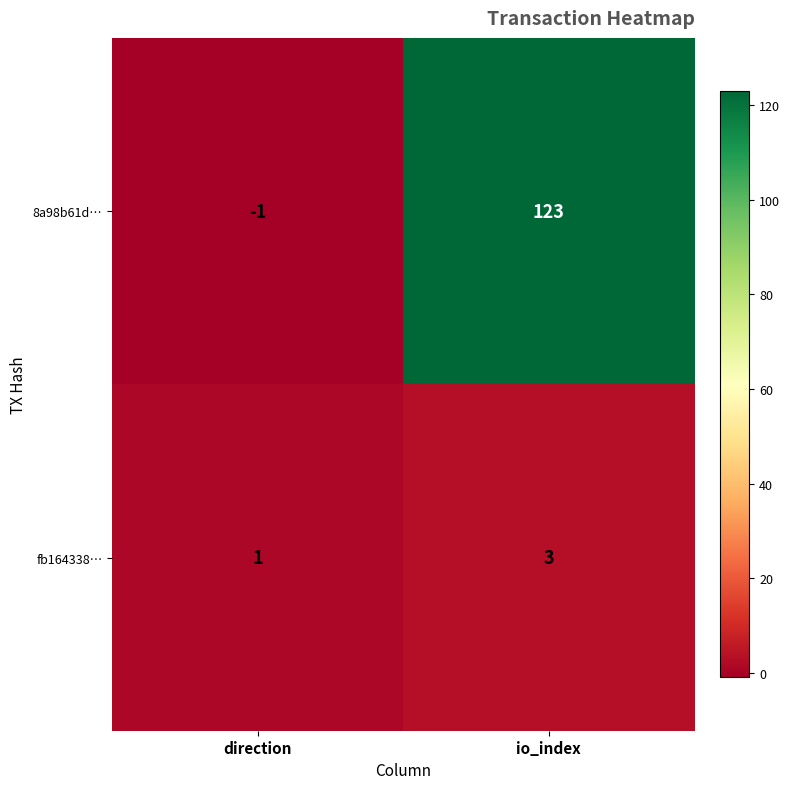

Which label corresponds to the smallest value in the chart?

direction